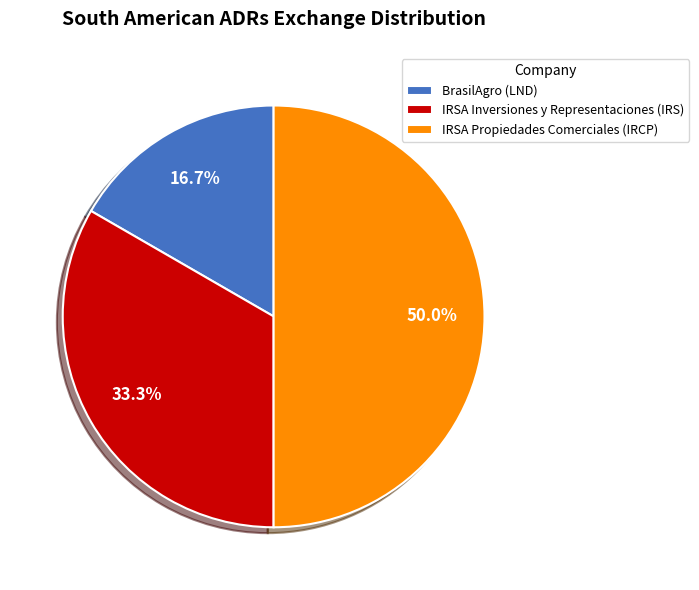

Which category has the biggest portion of the pie?

IRSA Propiedades Comerciales (IRCP)